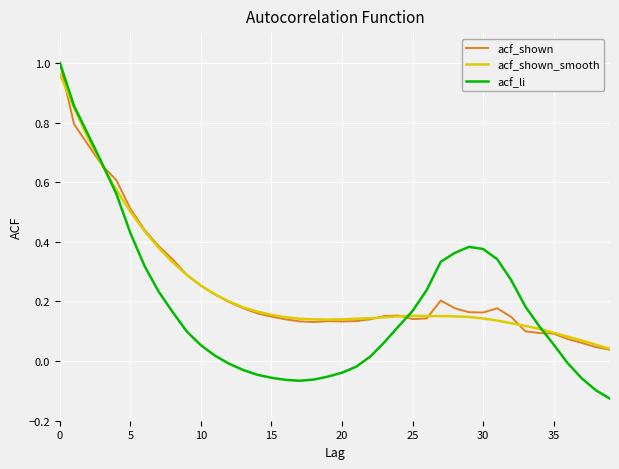

Which series has the largest range (max minus min)?

acf_li